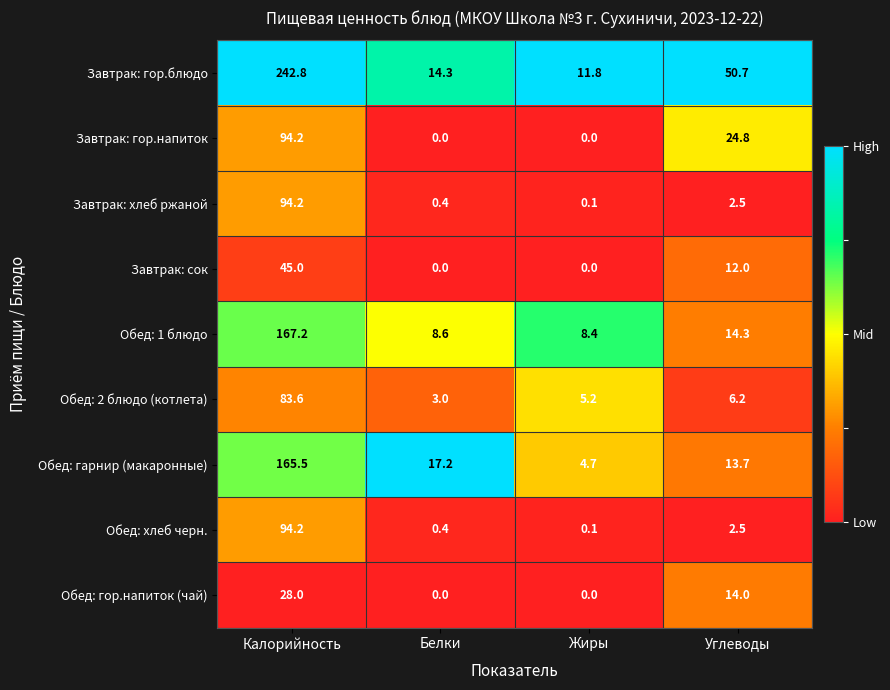

What is the sum of all Завтрак: гор.напиток values?

119.0